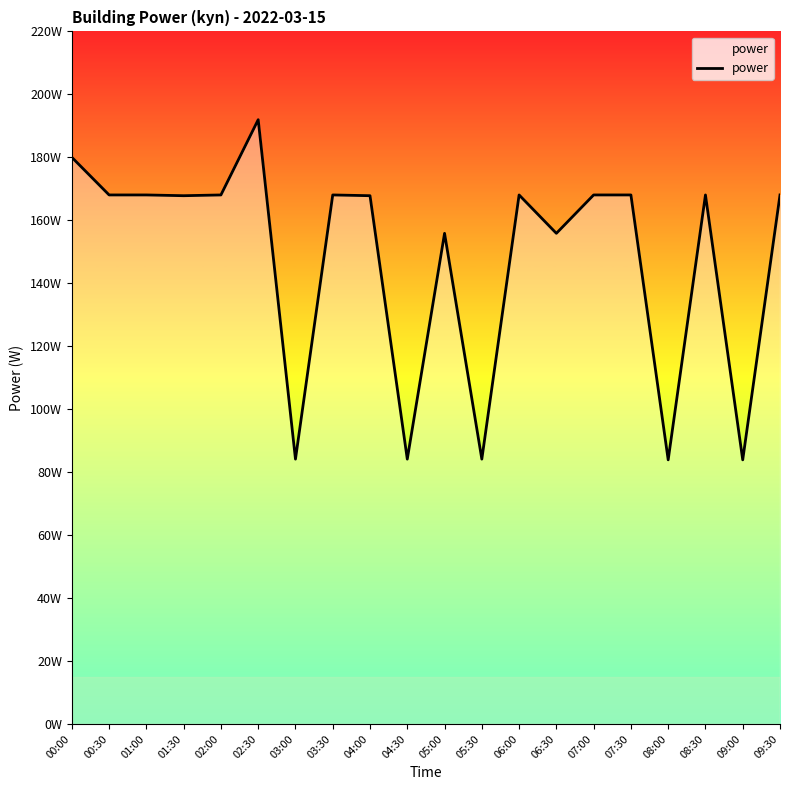

What is the label of the 2nd point from the left?

00:30